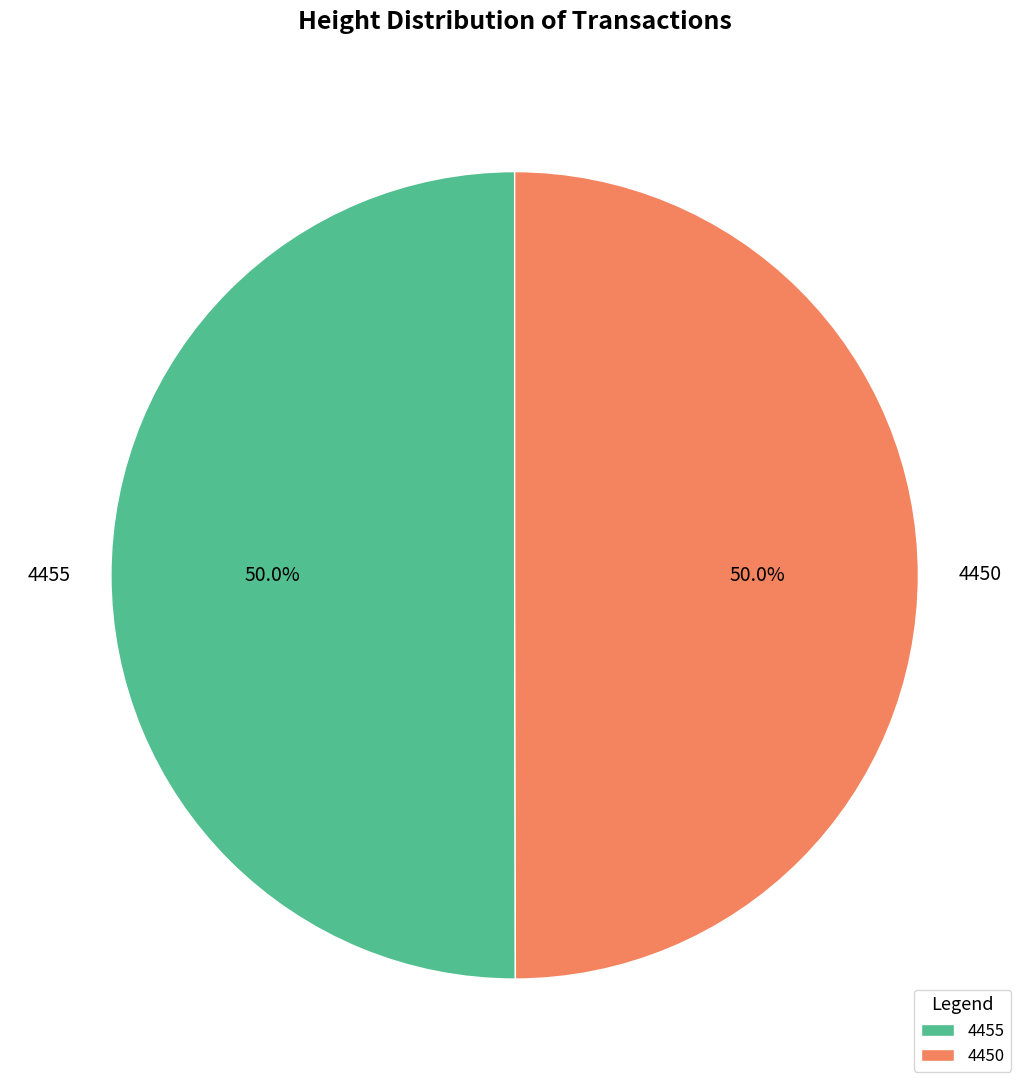

What percentage do 4450 and 4455 together represent?

100.0%